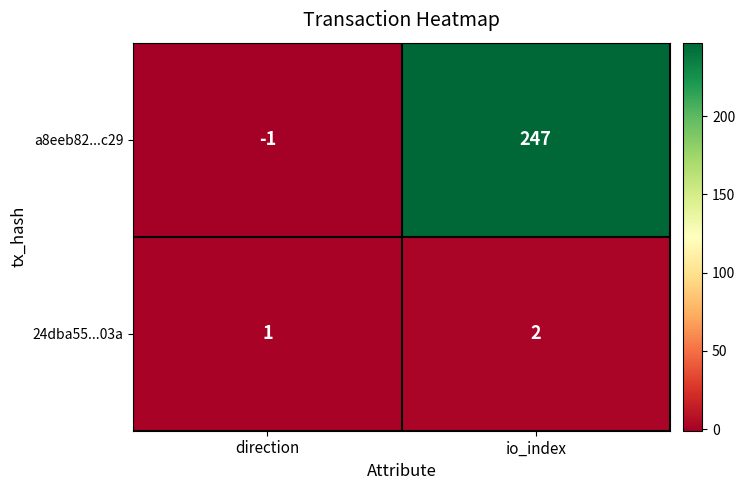

At which category does the chart reach its peak across all series?

io_index